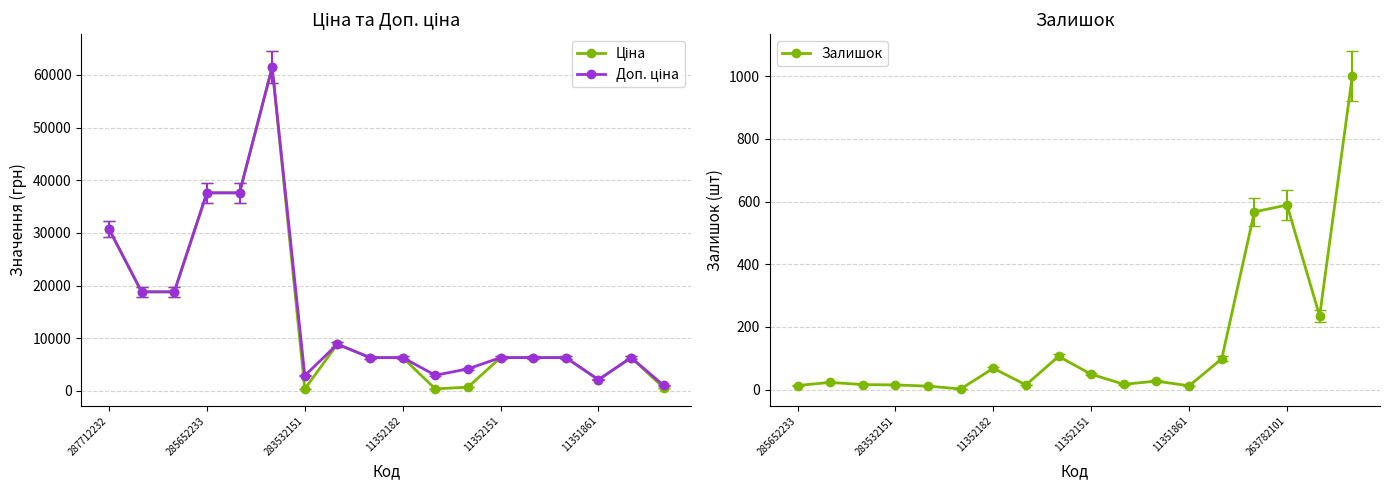

Rank the series by their maximum value, from highest to lowest.

Ціна, Доп. ціна, Залишок